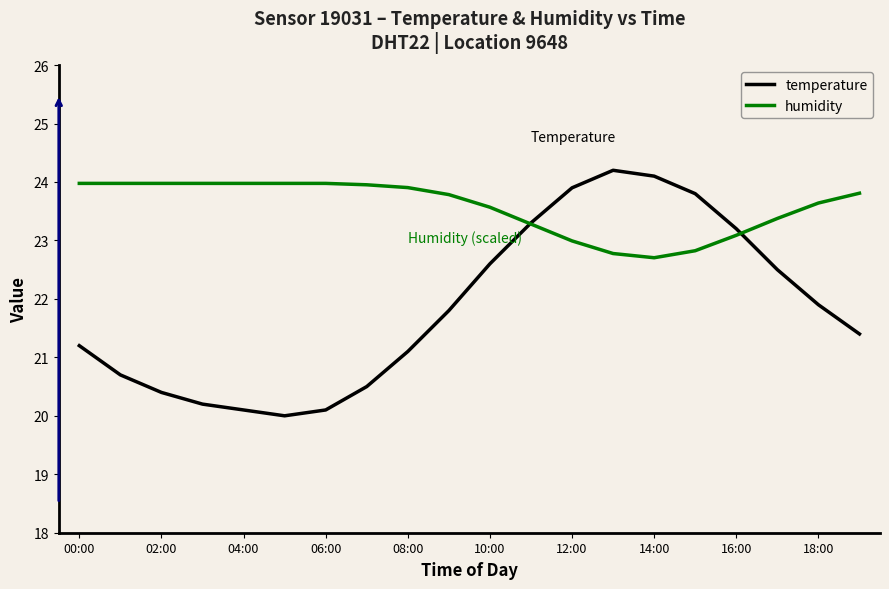

Reading right to left, extract all data points from this chart.

temperature: 21.4	21.9	22.5	23.2	23.8	24.1	24.2	23.9	23.3	22.6	21.8	21.1	20.5	20.1	20.0	20.1	20.2	20.4	20.7	21.2
humidity: 23.8	23.6	23.4	23.1	22.8	22.7	22.8	23.0	23.3	23.6	23.8	23.9	24.0	24.0	24.0	24.0	24.0	24.0	24.0	24.0